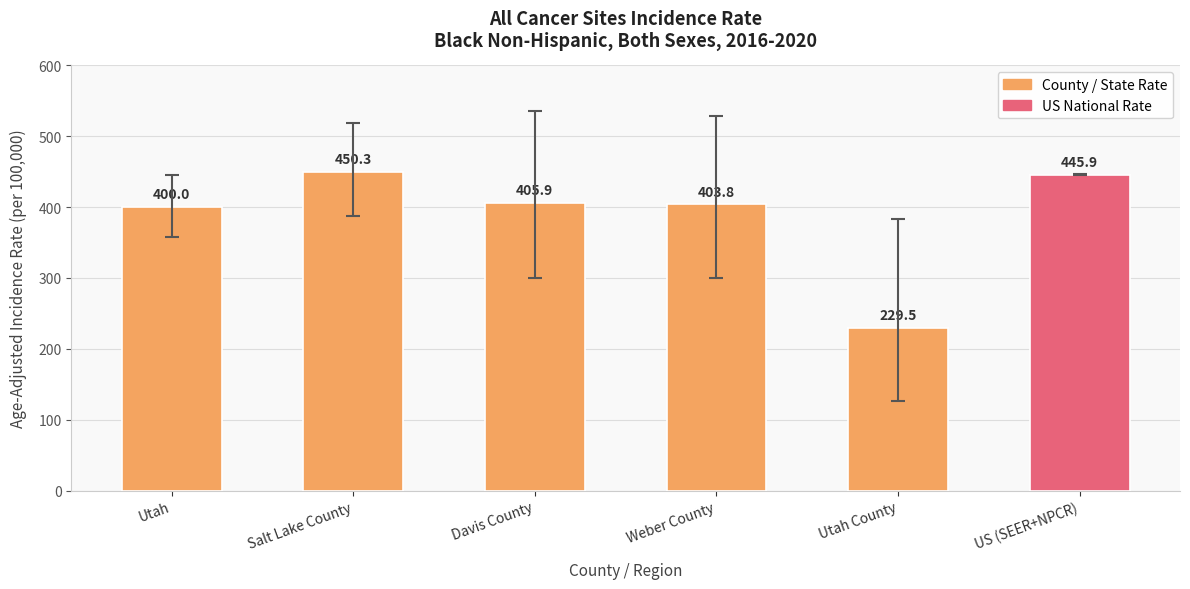

Count the number of data series in this chart.

1